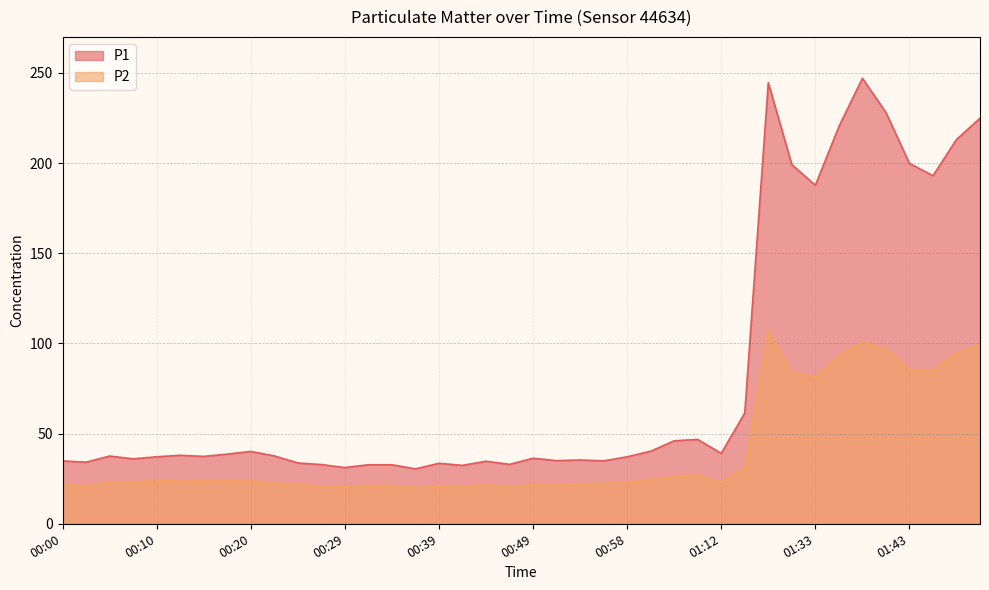

What are all the series names shown in the legend?

P1, P2